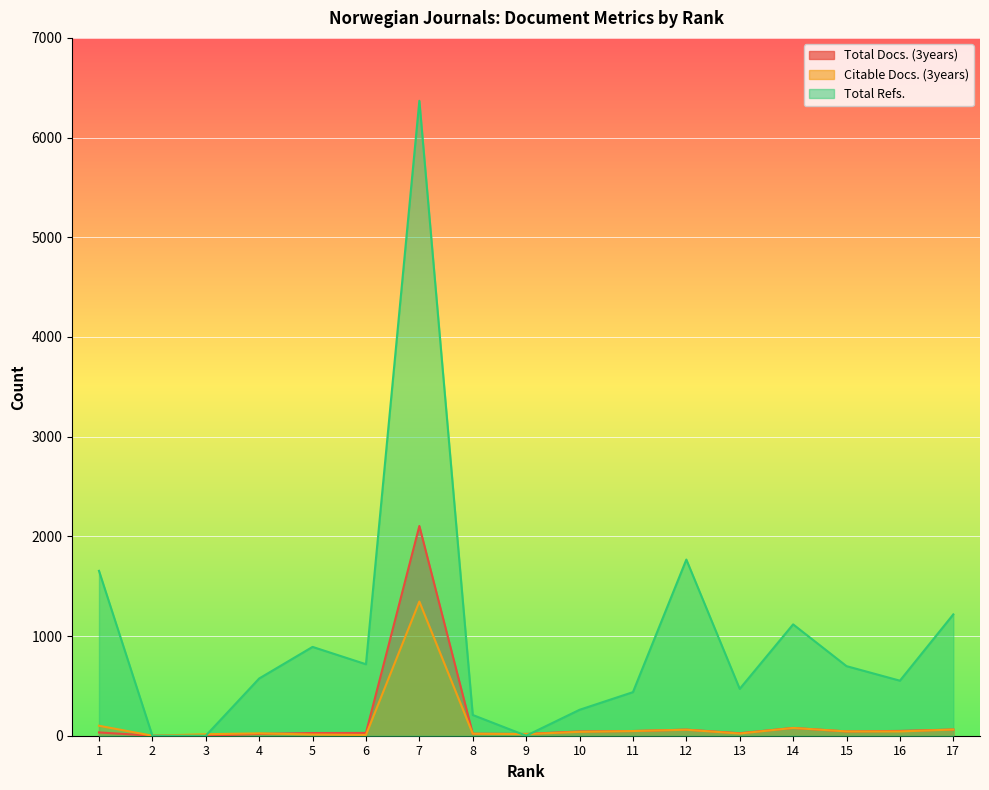

Rank the series by their maximum value, from highest to lowest.

Total Refs., Total Docs. (3years), Citable Docs. (3years)